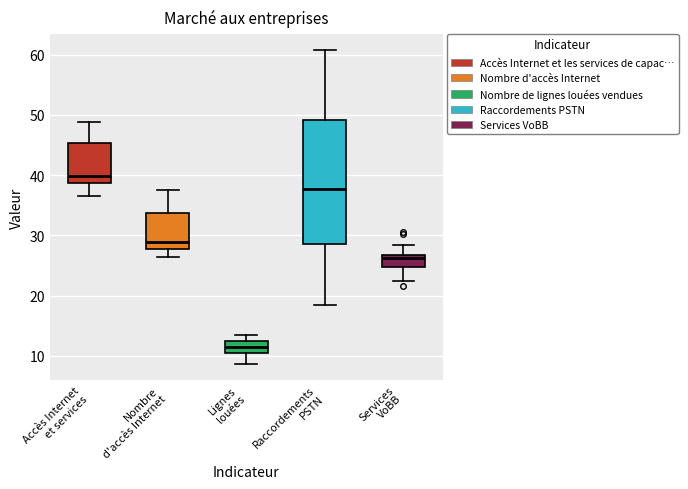

Reading left to right, read every box against the y-axis: the position of its median line, the range the box covers, and the ends of its whiskers. The values are not printed on the chart, so give them approximately, as read against the axis.

Accès Internet et services: median 40, box 39 to 45, whiskers 37 to 49
Nombre d'accès Internet: median 29, box 28 to 34, whiskers 26 to 38
Lignes louées: median 11, box 10 to 12, whiskers 9 to 13
Raccordements PSTN: median 38, box 29 to 49, whiskers 18 to 61
Services VoBB: median 26, box 25 to 27, whiskers 22 to 28